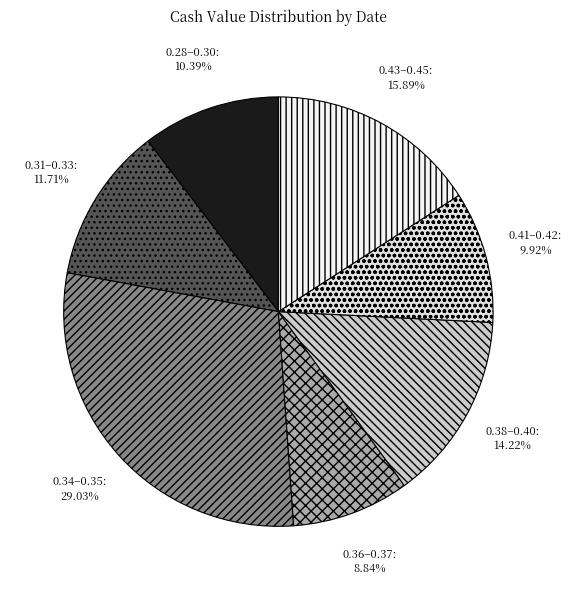

Does any single category account for the majority?

No